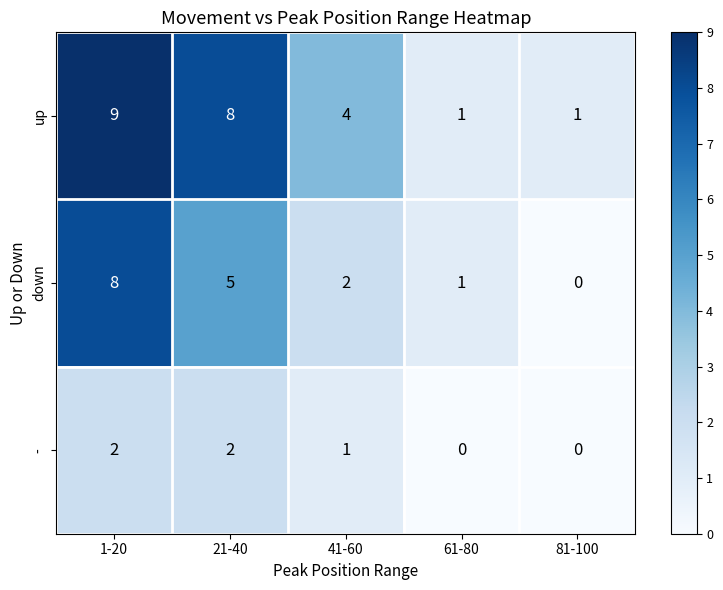

Reading left to right, list all the values displayed in this chart.

up: 1-20=9	21-40=8	41-60=4	61-80=1	81-100=1
down: 1-20=8	21-40=5	41-60=2	61-80=1	81-100=0
-: 1-20=2	21-40=2	41-60=1	61-80=0	81-100=0